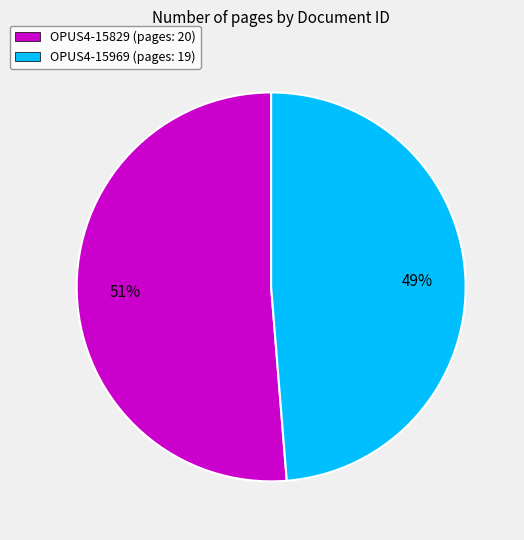

Which category has the biggest portion of the pie?

OPUS4-15829